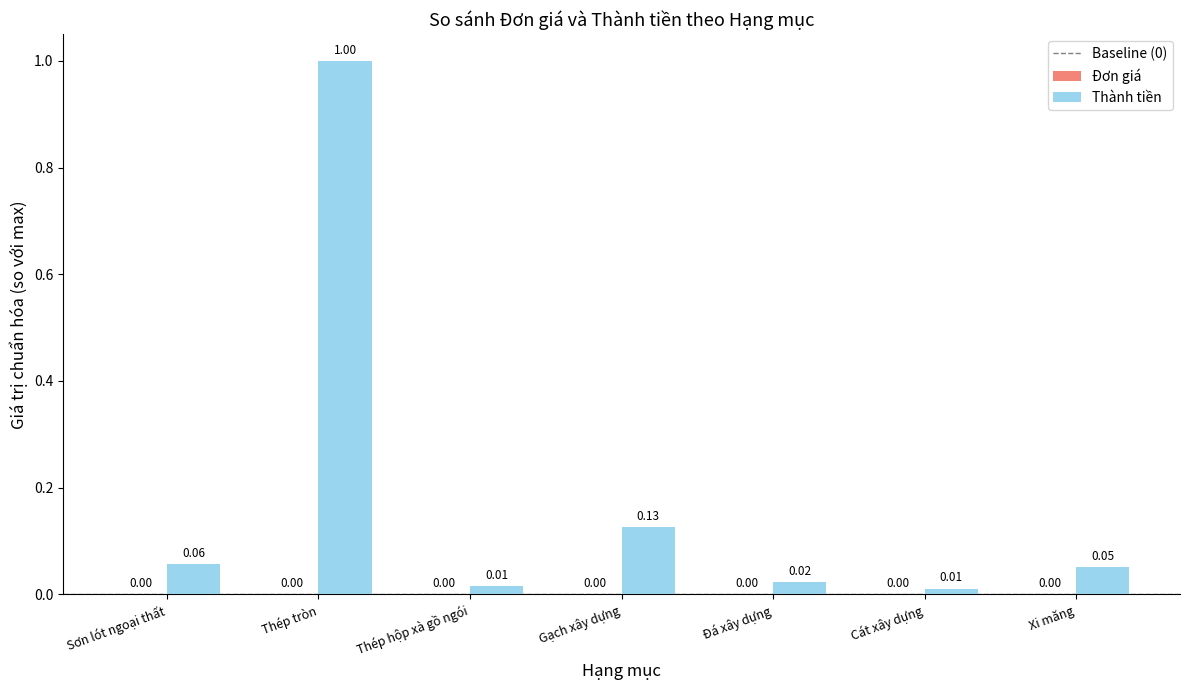

What is the sum of all Thành tiền values?

1.3